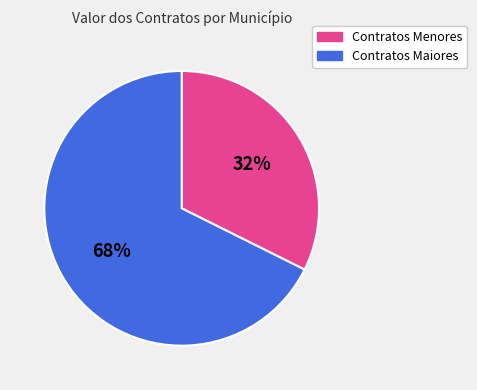

To the nearest percent, what is the average slice percentage?

50%